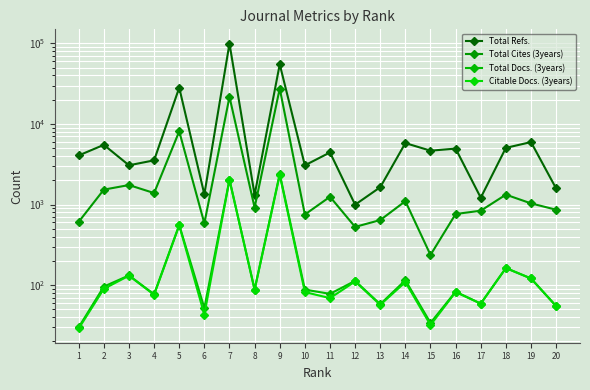

Is the value of Total Docs. (3years) at 16 greater than the value of Total Refs. at 11?

No